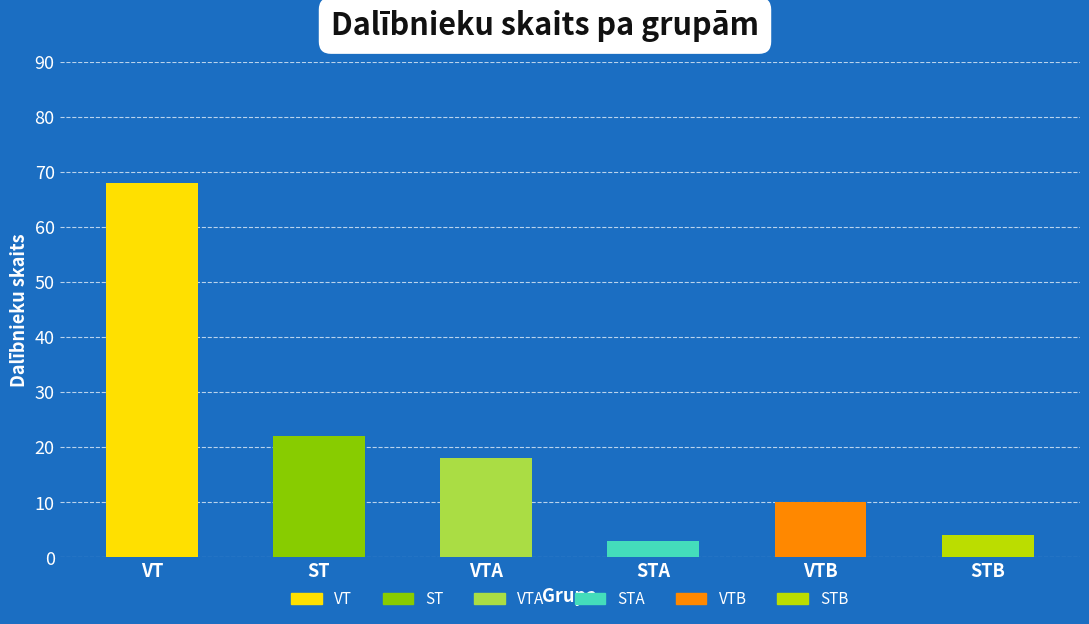

Between VT and STA, which is larger?

VT